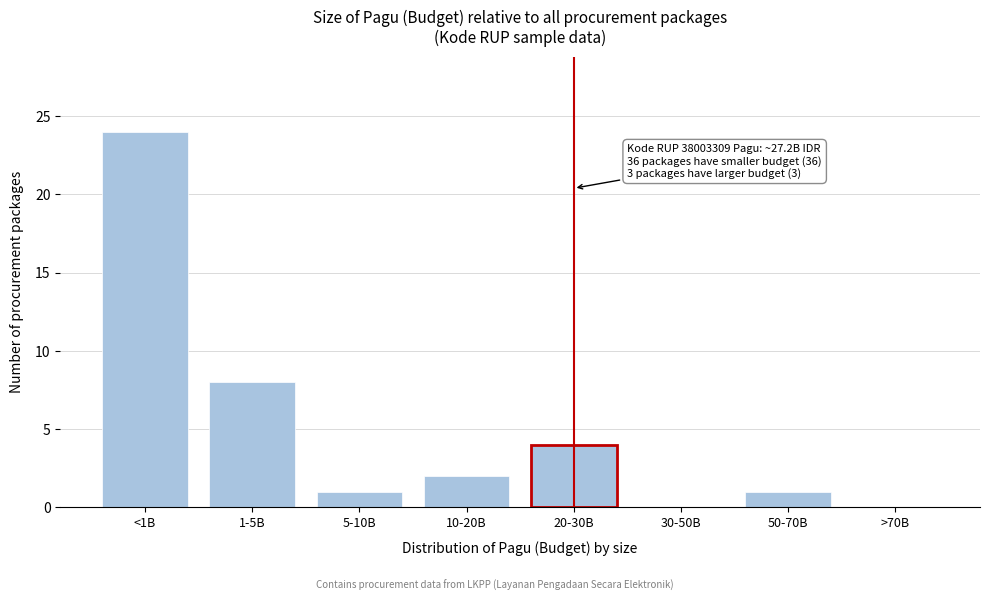

Reading left to right, extract all data points from this chart.

<1B=24	1-5B=8	5-10B=1	10-20B=2	20-30B=4	30-50B=0	50-70B=1	>70B=0